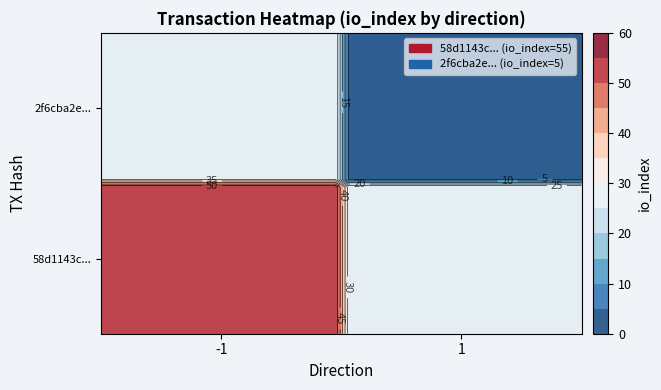

What value does the 2f6cba2e7ecff786cd3a1ee2d8e1c8840e9922d series have at -1?

1